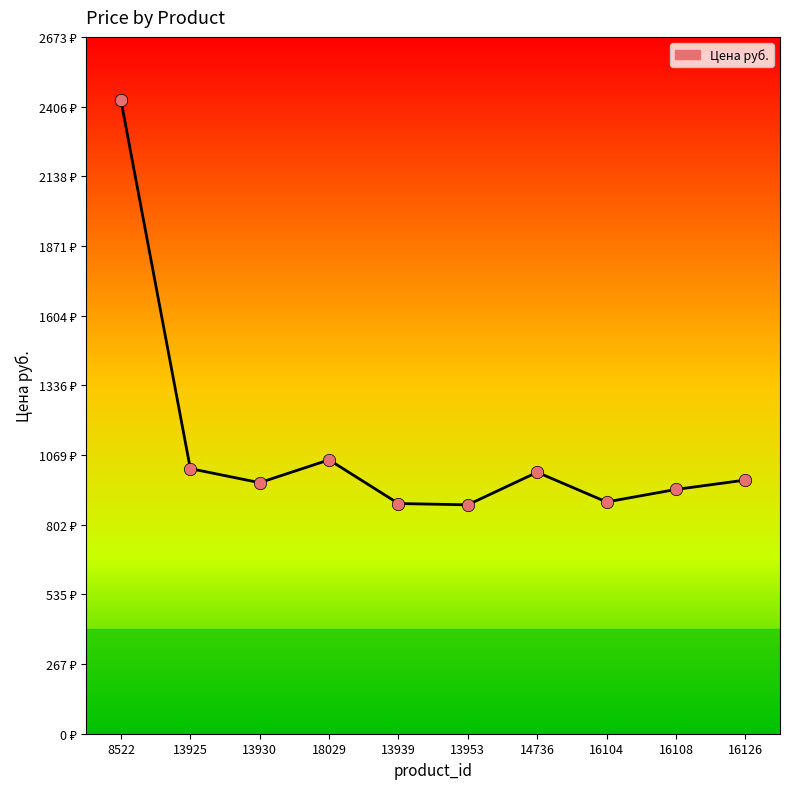

Which has a higher value, 8522 or 16108?

8522